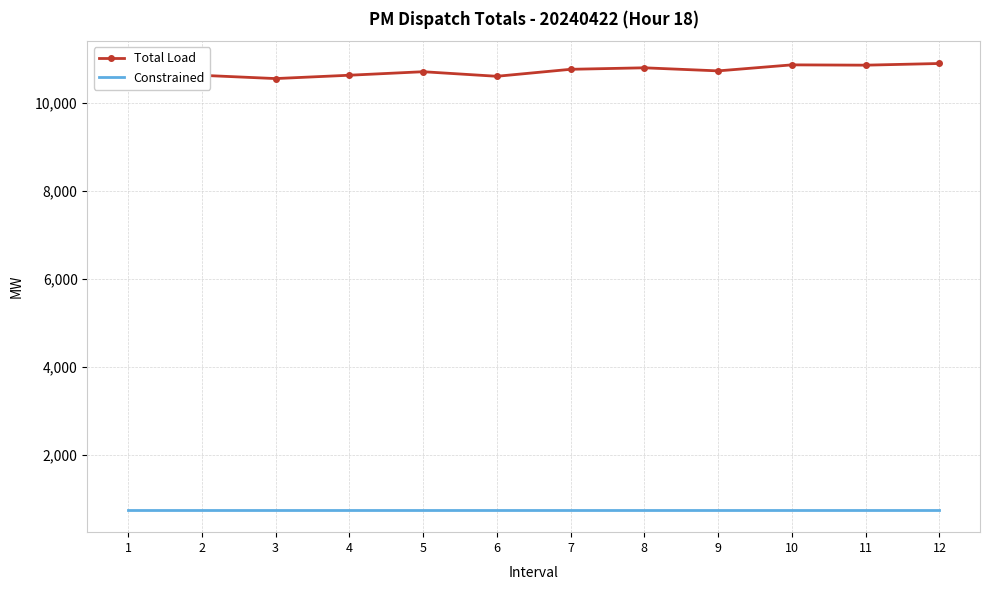

True or false: Total Load and Constrained intersect in this chart.

False